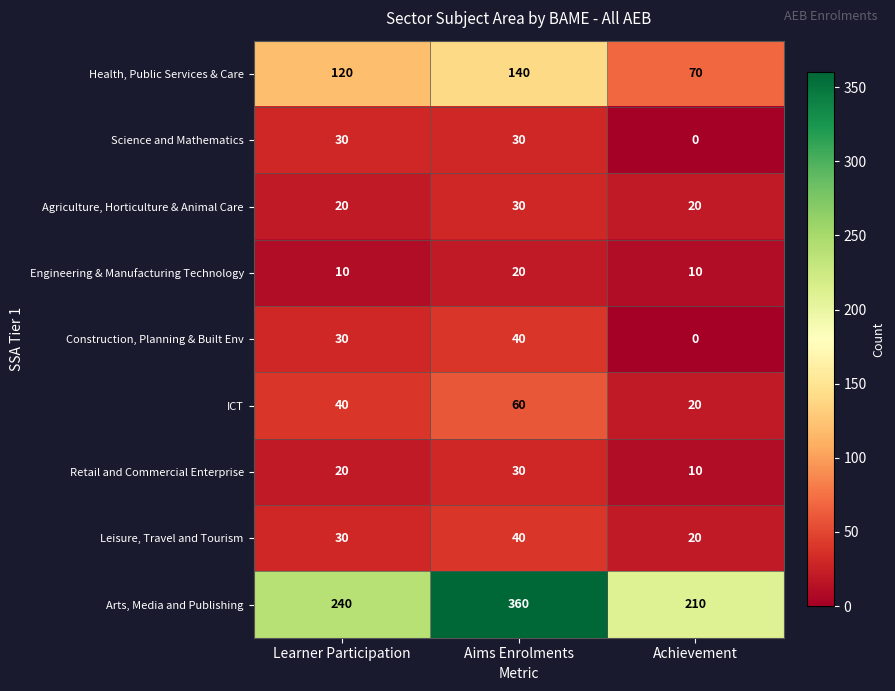

The value of Engineering & Manufacturing Technology at Learner Participation is 14. True or false?

False